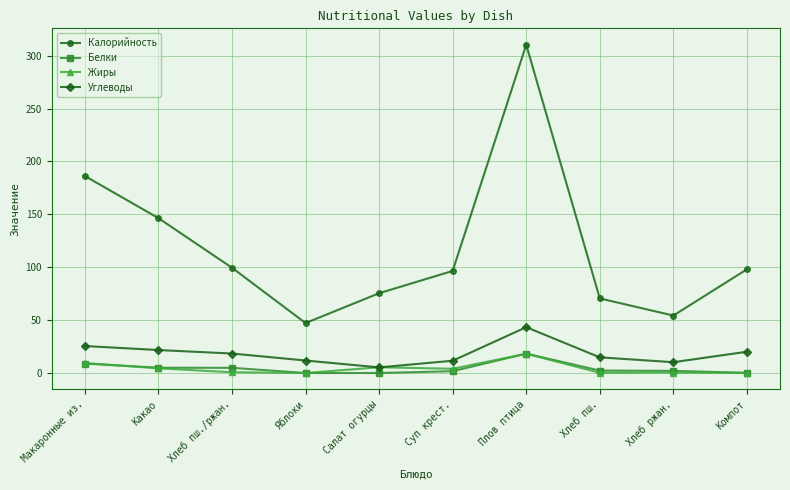

What is the difference between the Белки values at Хлеб пш./ржан. and Суп крест.?

3.2